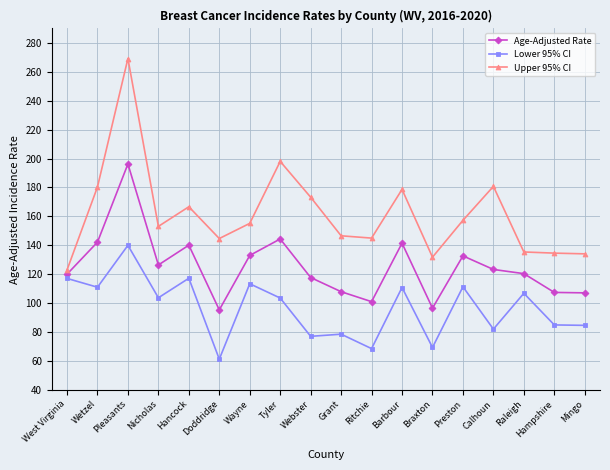

What is the sum of all Lower 95% CI values?

1739.0